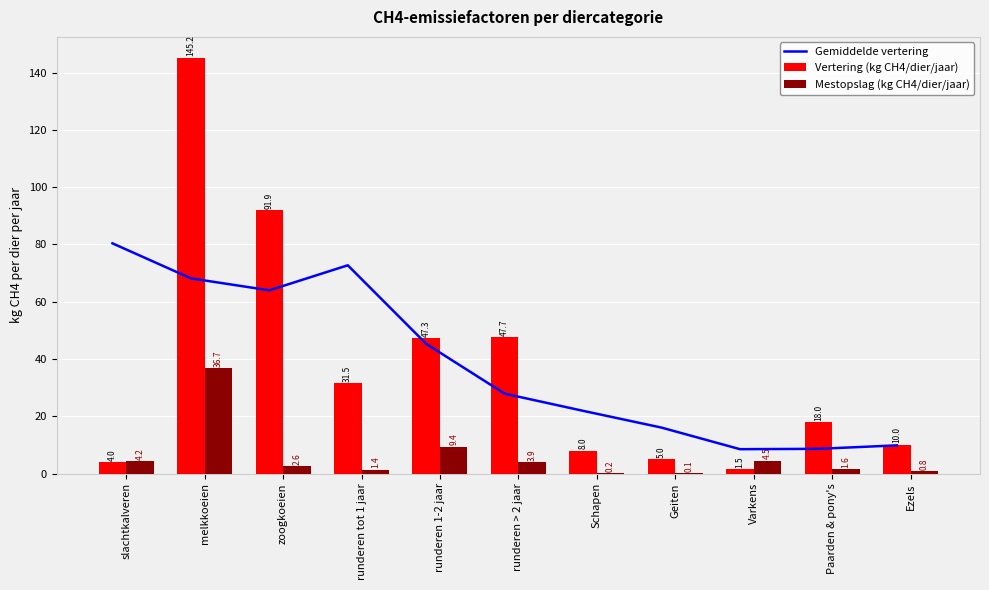

True or false: Vertering (kg CH4/dier/jaar) has a value of 47.3 at runderen 1-2 jaar.

True